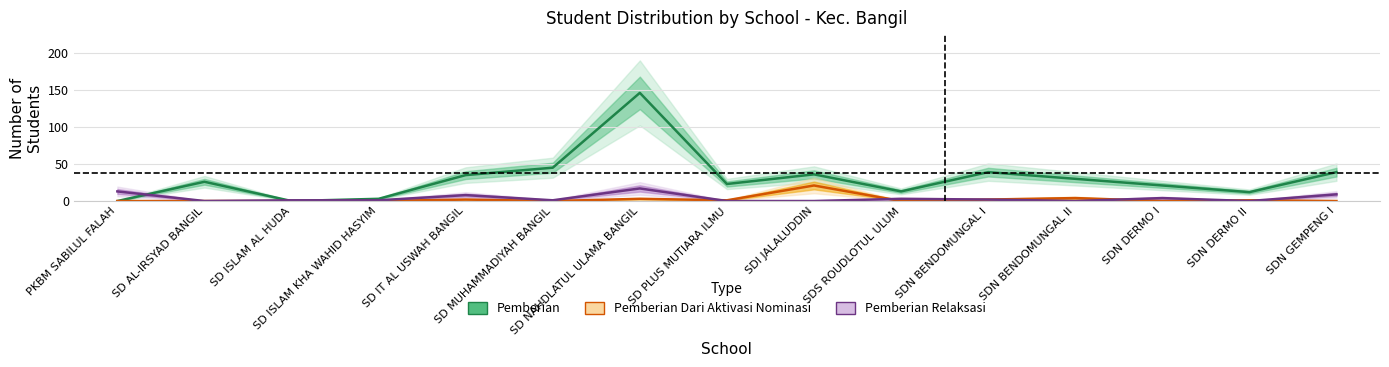

How many interior local valleys does the Pemberian series have?

4